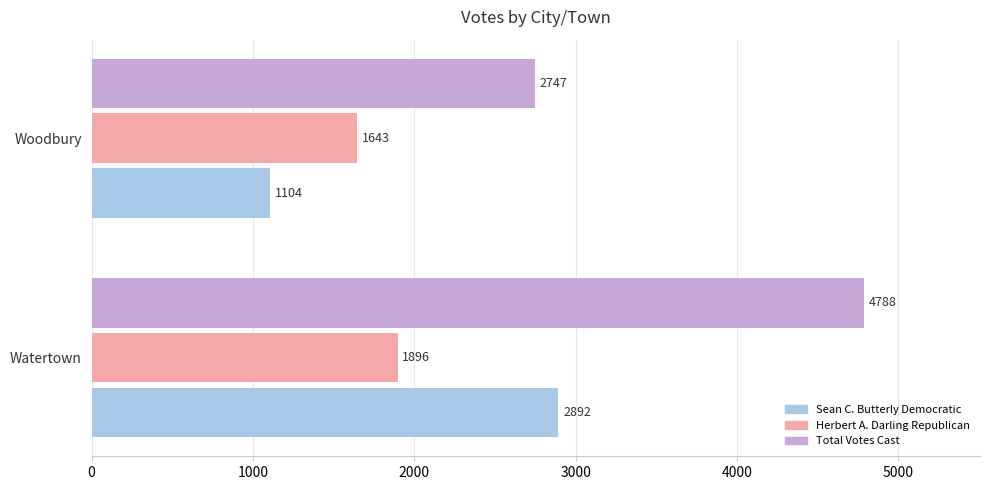

At which label is Total Votes Cast closest to 3767?

Woodbury